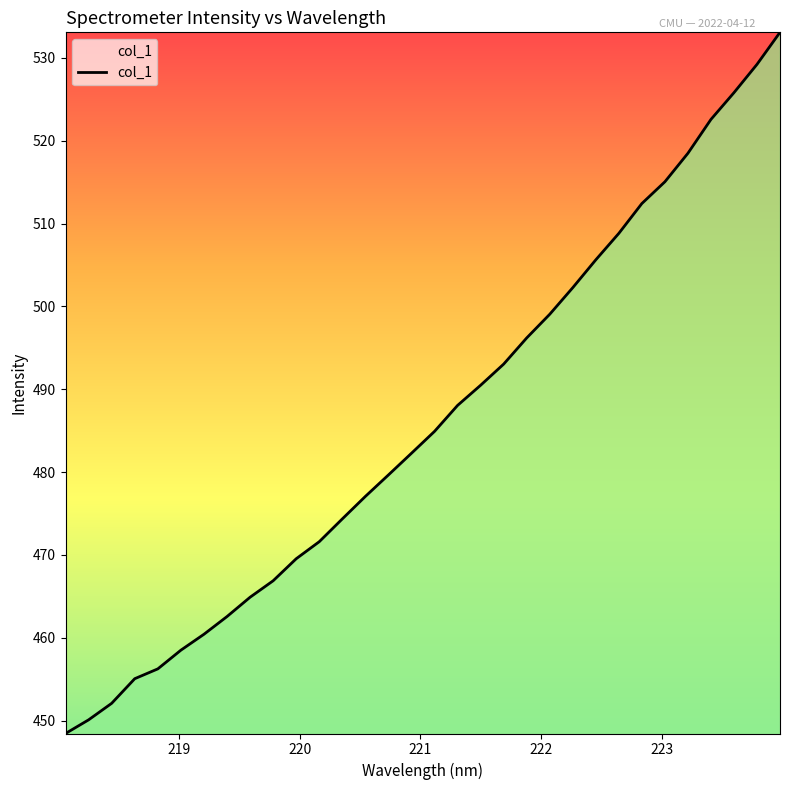

What is the maximum value shown in the chart?

533.1